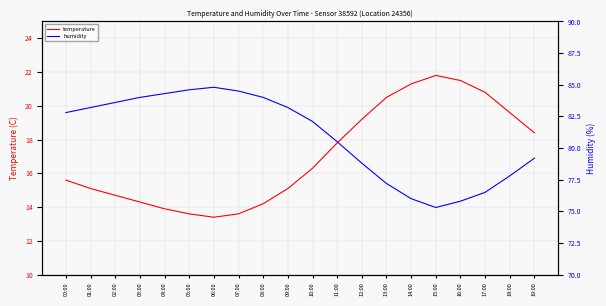

What is the average value of the humidity series?

80.9